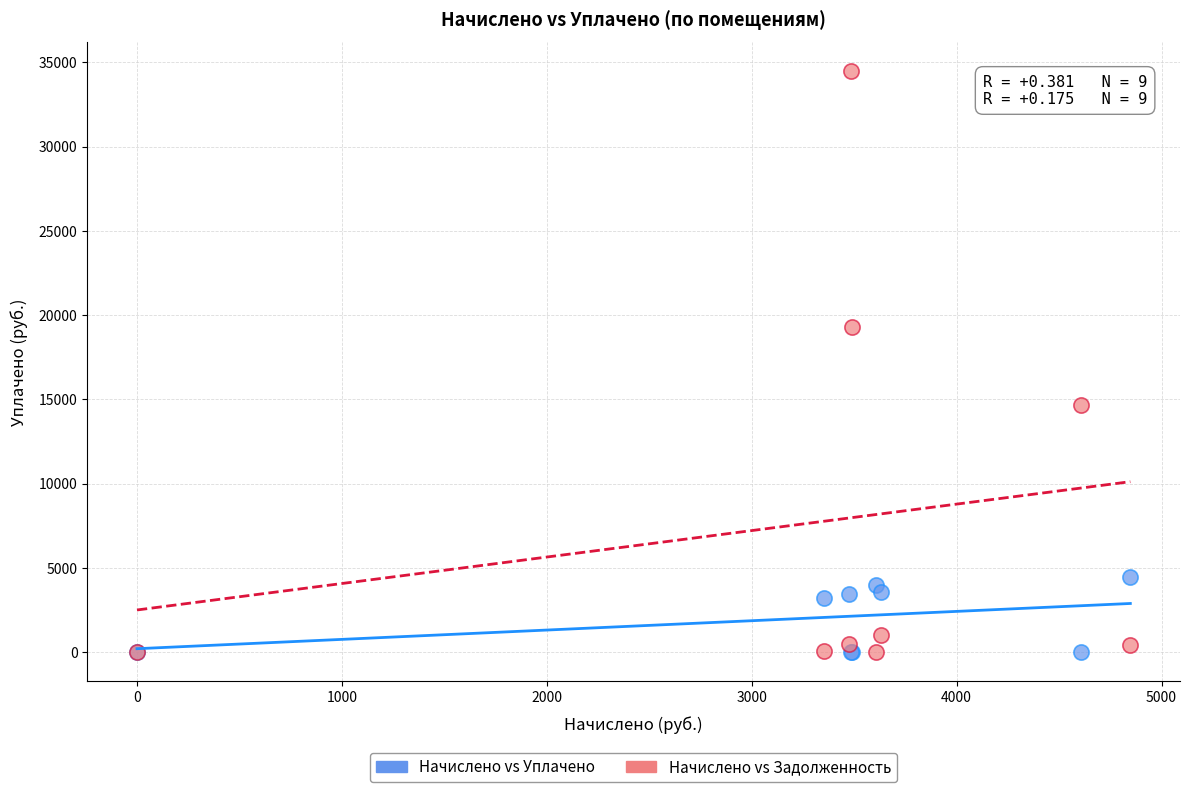

What are all the series names shown in the legend?

Начислено vs Уплачено, Начислено vs Задолженность